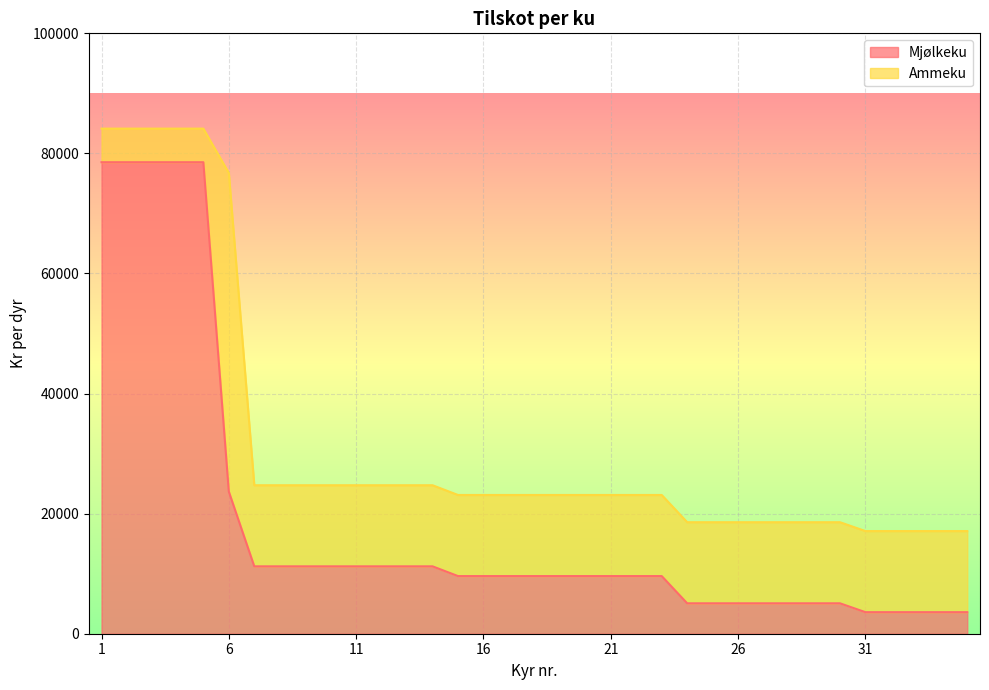

Is it true that the value at 19 is 9601?

True